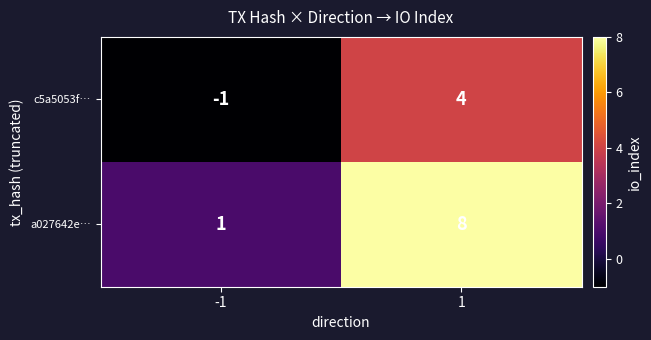

Reading left to right, transcribe all the data shown in this chart.

c5a5053f…: -1	4
a027642e…: 1	8